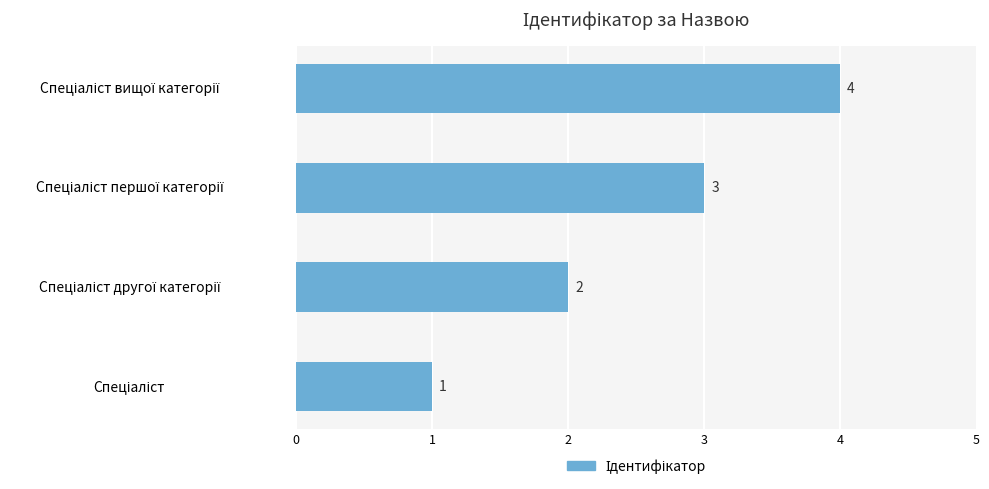

Does the chart contain stacked bars?

No